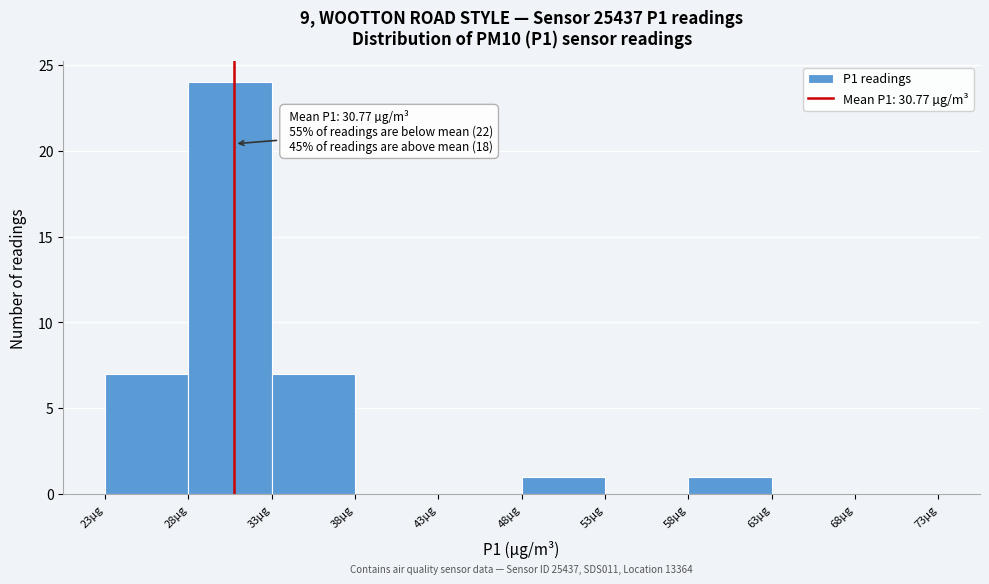

Which range on the x-axis has the tallest bar?

28 to 33